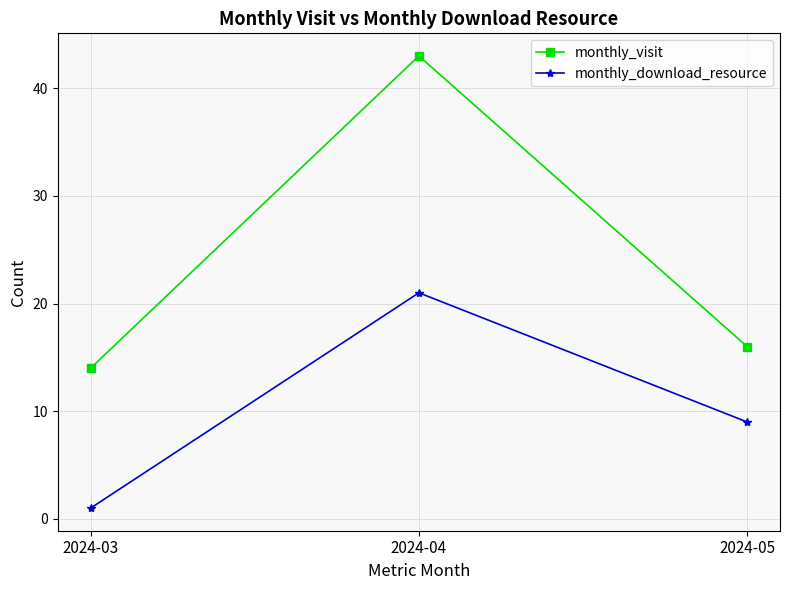

How many distinct data groups are displayed?

2